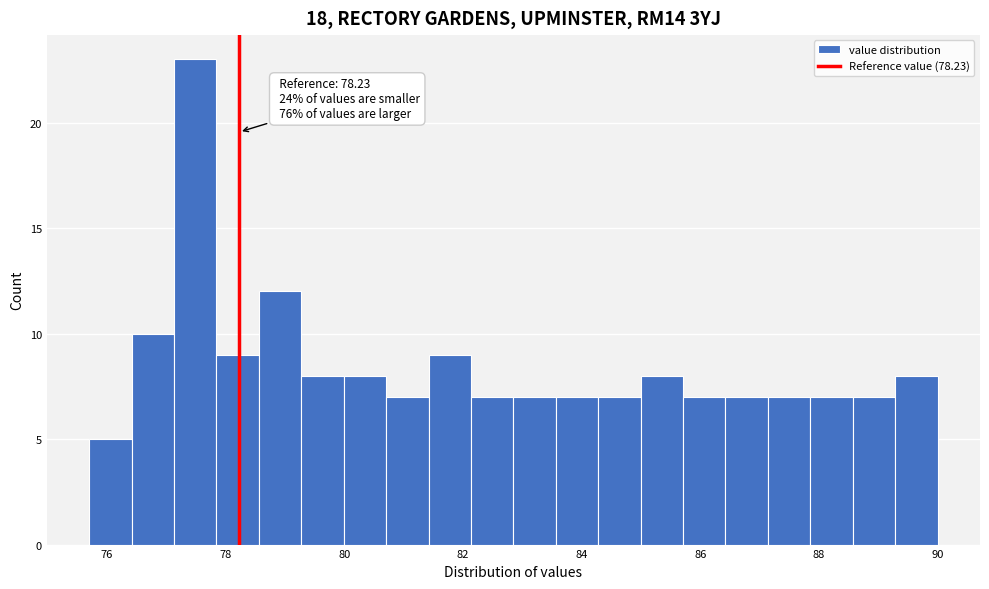

Around what value on the x-axis is the tallest bar? Give the approximate position of its centre, as read against the axis.

77.4